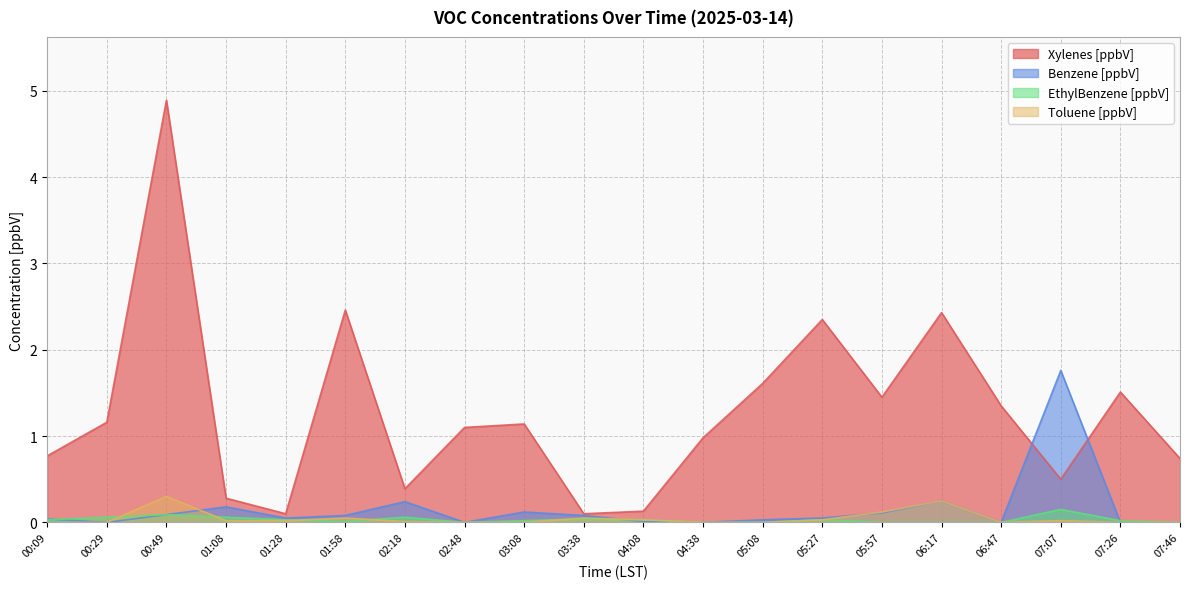

What is the average value of the Benzene [ppbV] series?

0.2